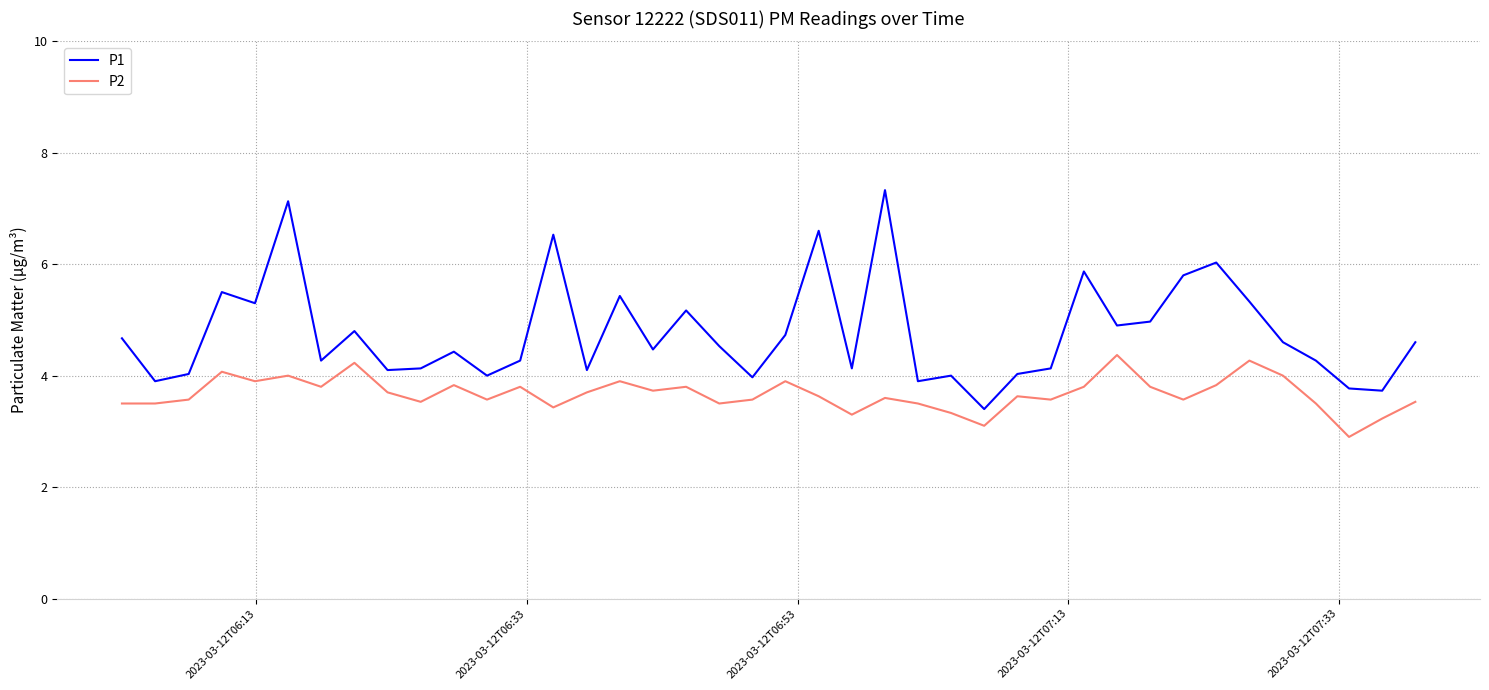

Which series has the largest range (max minus min)?

P1